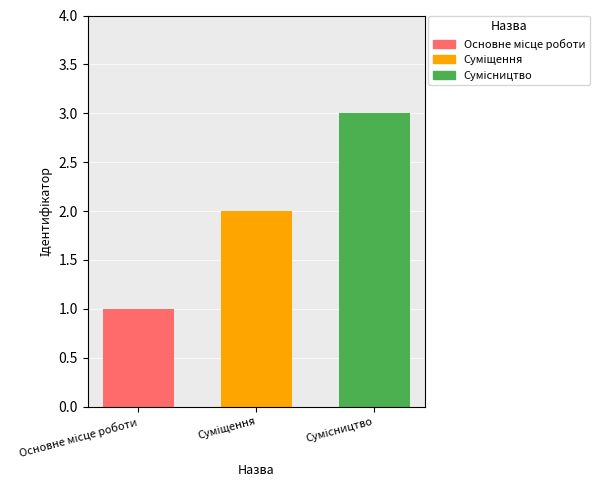

What is the sum of all values?

6